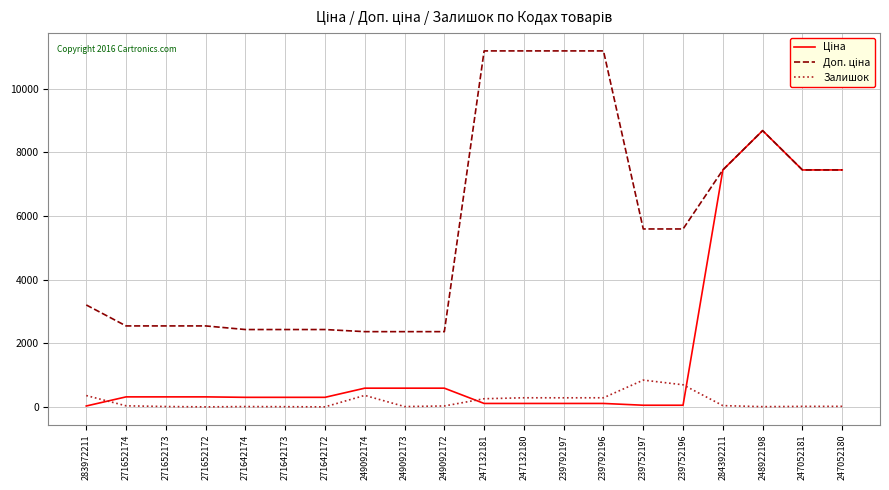

What is the difference between the highest and lowest values at 248922198?

8668.5